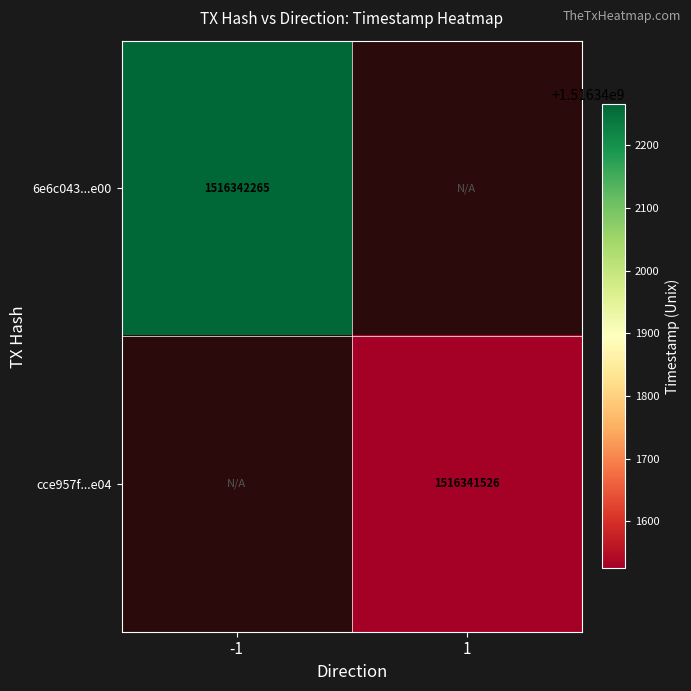

Is the value of cce957f...e04 at 1 greater than the value of 6e6c043...e00 at -1?

No